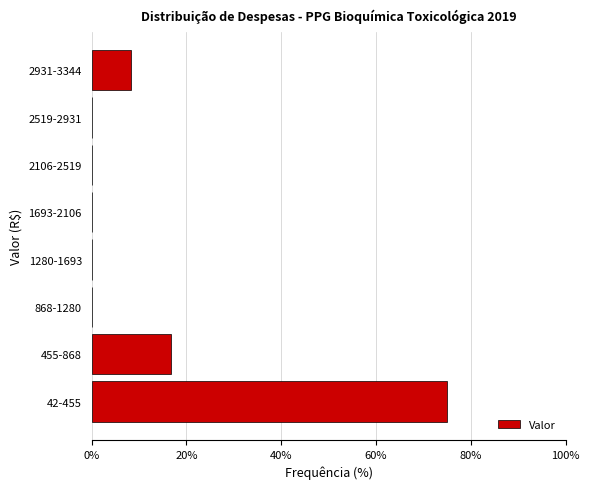

Reading top to bottom, transcribe all the data shown in this chart.

2931-3344=8.3	2519-2931=0.0	2106-2519=0.0	1693-2106=0.0	1280-1693=0.0	868-1280=0.0	455-868=16.7	42-455=75.0